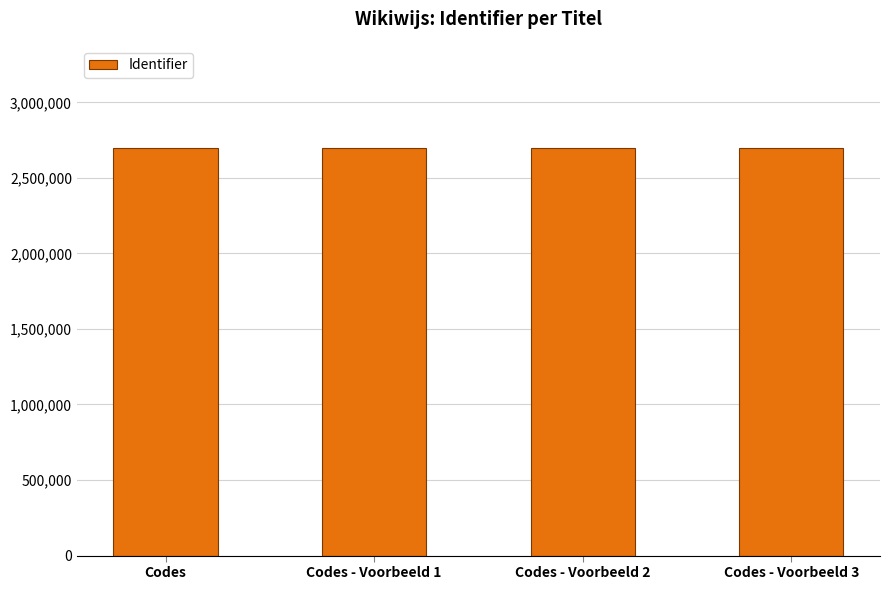

What is the greatest value displayed?

2699152